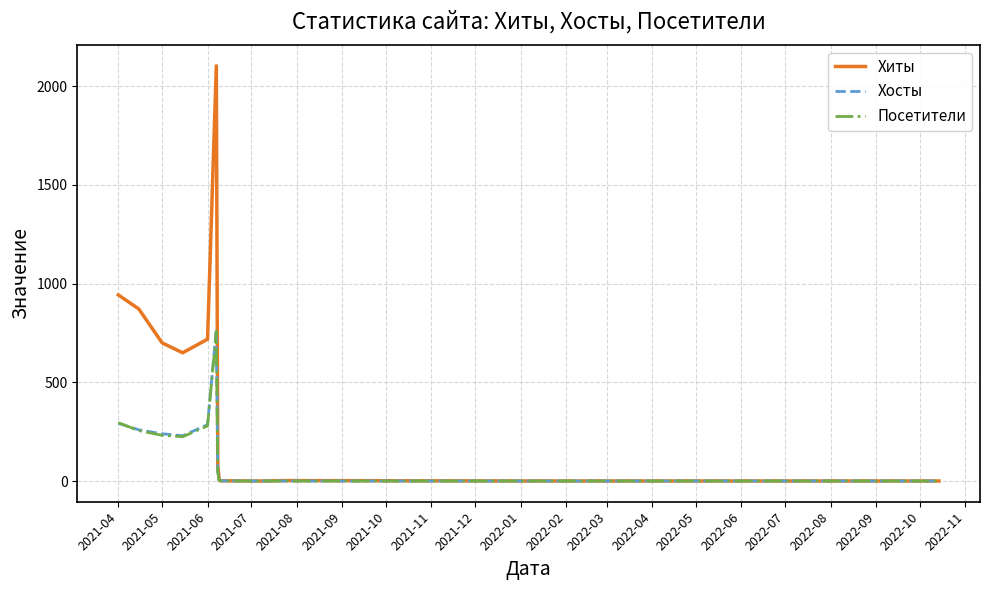

What is the greatest value displayed?

2103